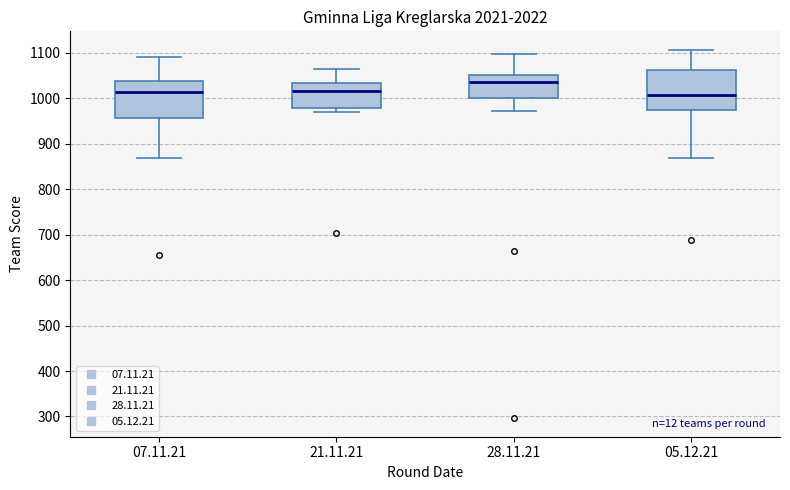

Reading left to right, transcribe this box plot: for each box, give where its median line is, the range the box spans, and where its two whiskers end, as read against the y-axis. The values are not printed on the chart, so give them approximately, as read against the axis.

07.11.21: median 1020, box 960 to 1040, whiskers 870 to 1090
21.11.21: median 1020, box 980 to 1030, whiskers 970 to 1060
28.11.21: median 1040, box 1000 to 1050, whiskers 970 to 1100
05.12.21: median 1010, box 970 to 1060, whiskers 870 to 1110